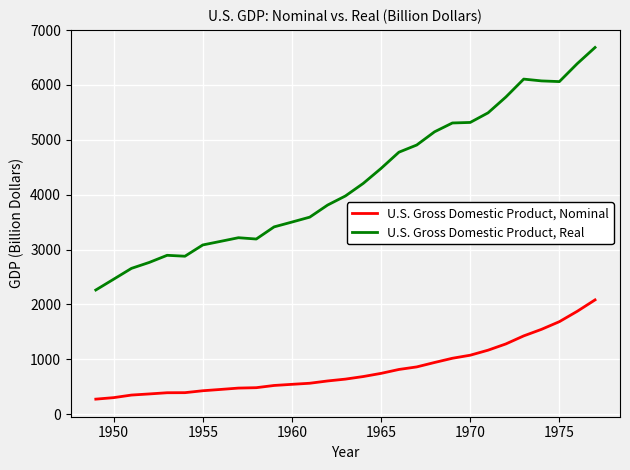

True or false: U.S. Gross Domestic Product, Nominal and U.S. Gross Domestic Product, Real cross at least once.

False